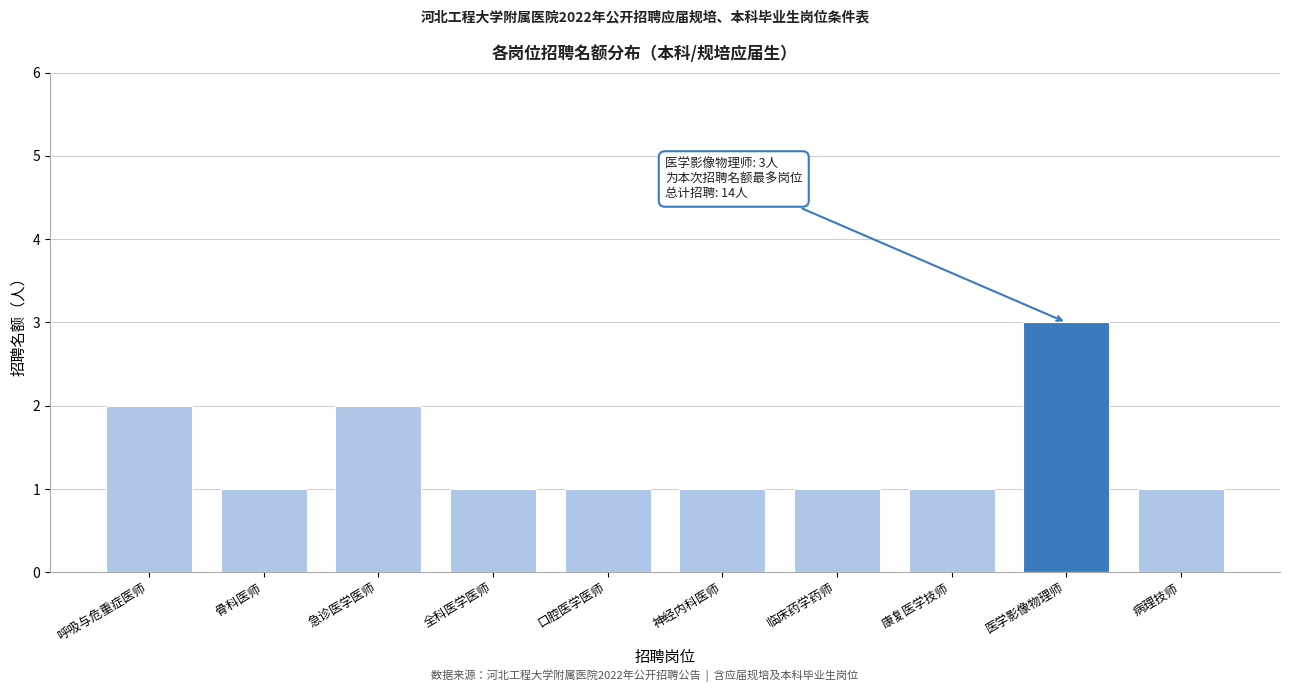

Reading left to right, what are all the values shown in this chart?

呼吸与危重症医师=2	骨科医师=1	急诊医学医师=2	全科医学医师=1	口腔医学医师=1	神经内科医师=1	临床药学药师=1	康复医学技师=1	医学影像物理师=3	病理技师=1